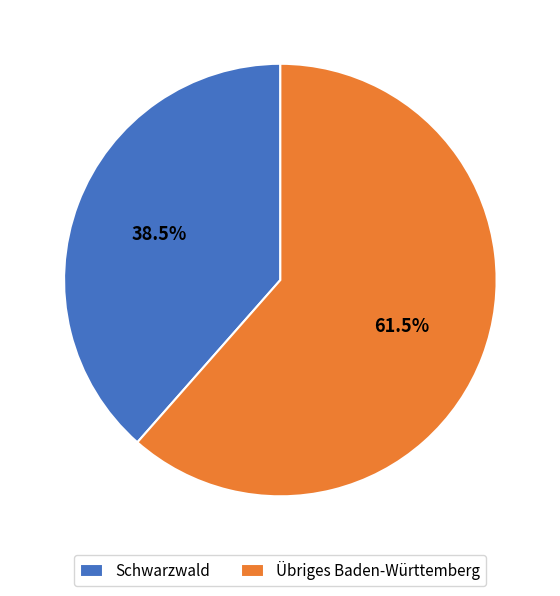

Is there any slice that represents more than half of the pie?

Yes